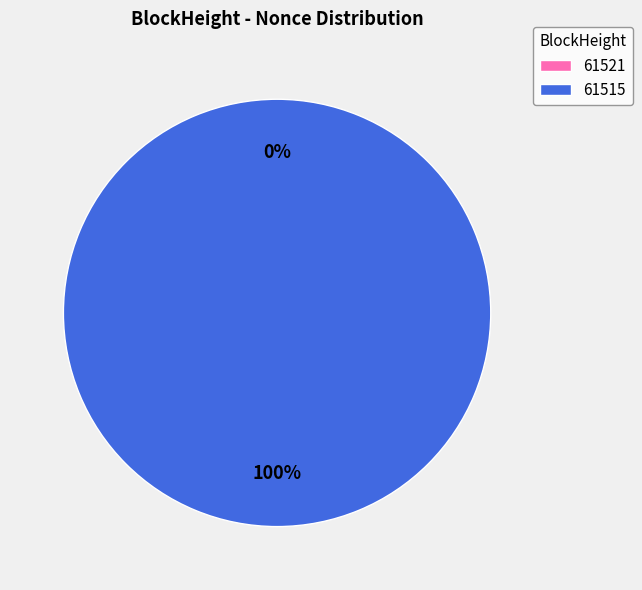

To the nearest percent, what is the difference between the 61521 and 61515 slice percentages?

100%